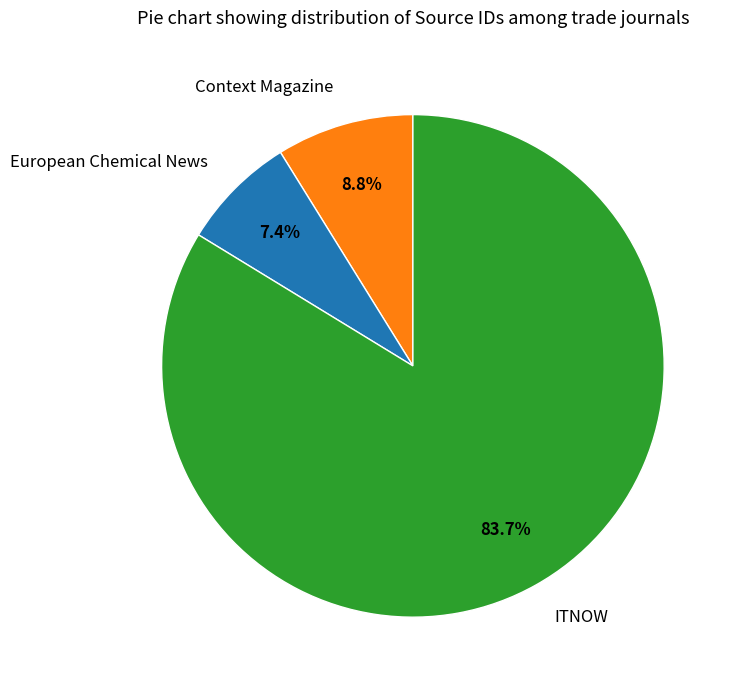

To the nearest percent, what is the combined percentage of ITNOW and Context Magazine?

93%